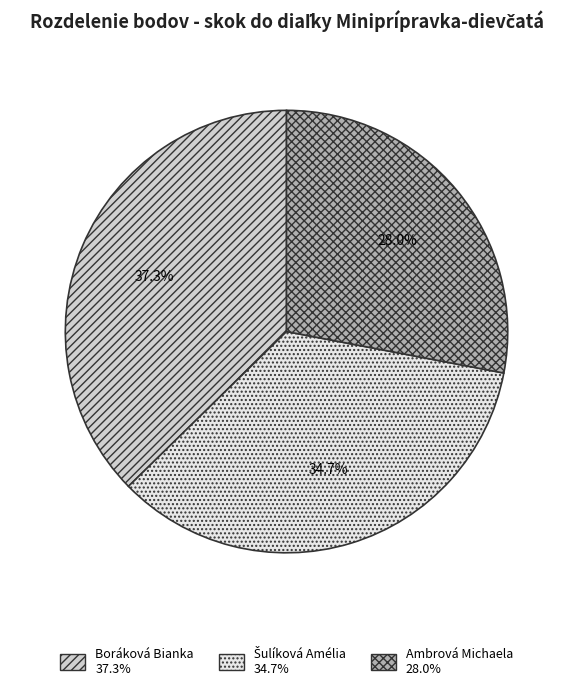

Which has a higher value, Ambrová Michaela or Boráková Bianka?

Boráková Bianka